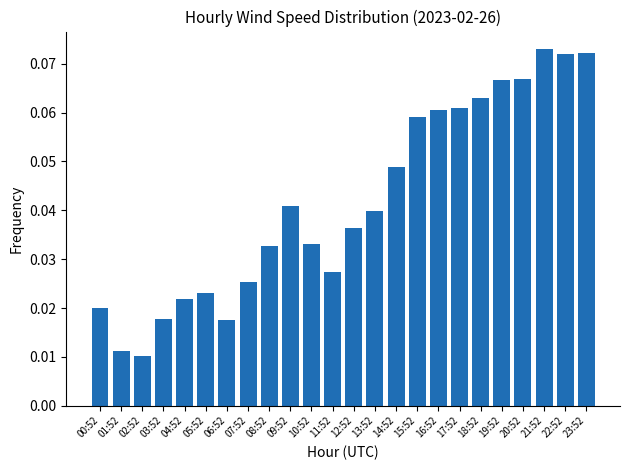

At which category does the chart reach its peak across all series?

21:52